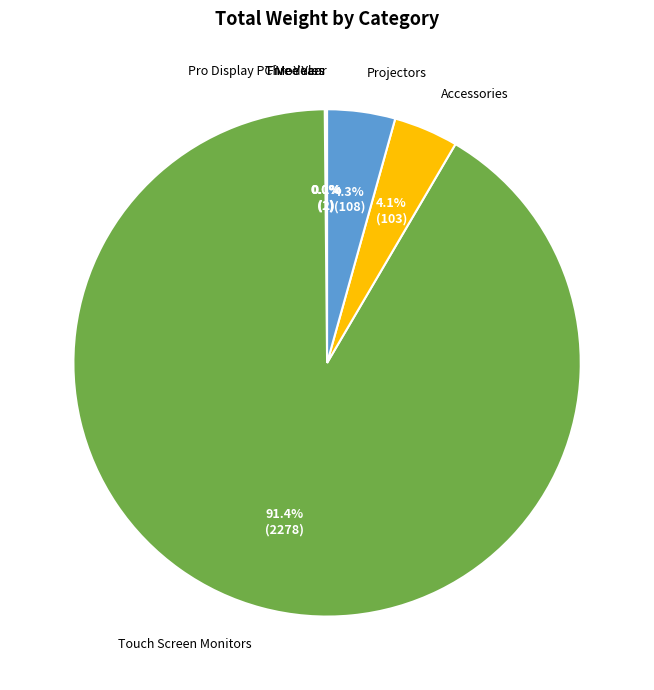

Which category has the biggest portion of the pie?

Touch Screen Monitors